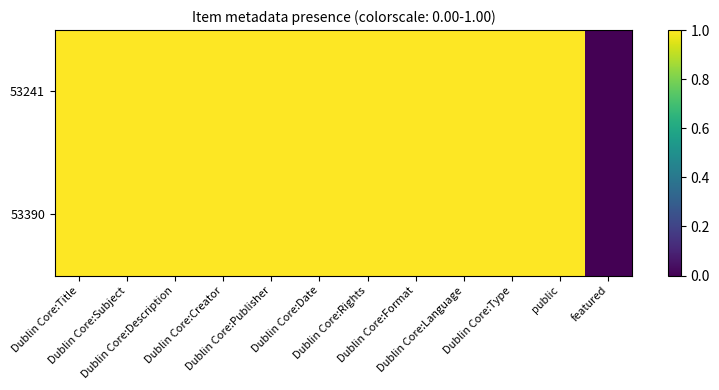

At which category is the sum across all series the highest?

Dublin Core:Title